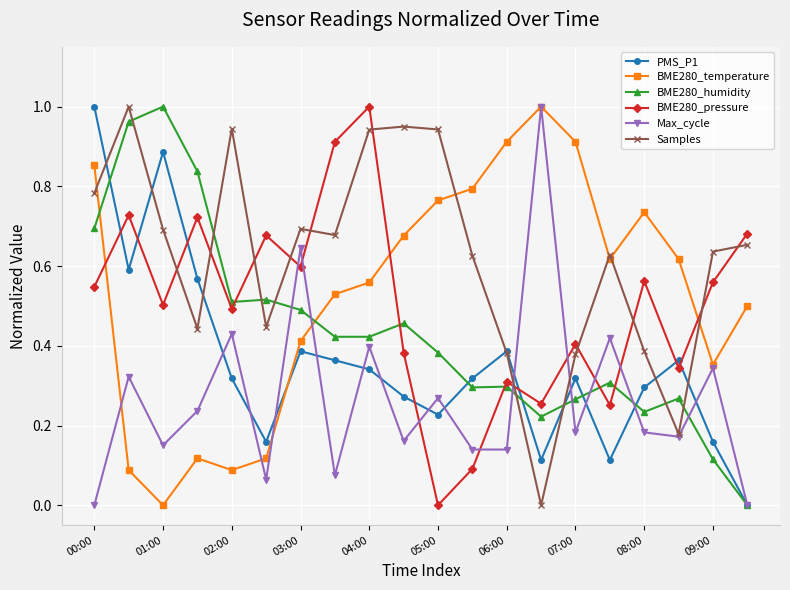

True or false: PMS_P1 and BME280_temperature intersect in this chart.

True